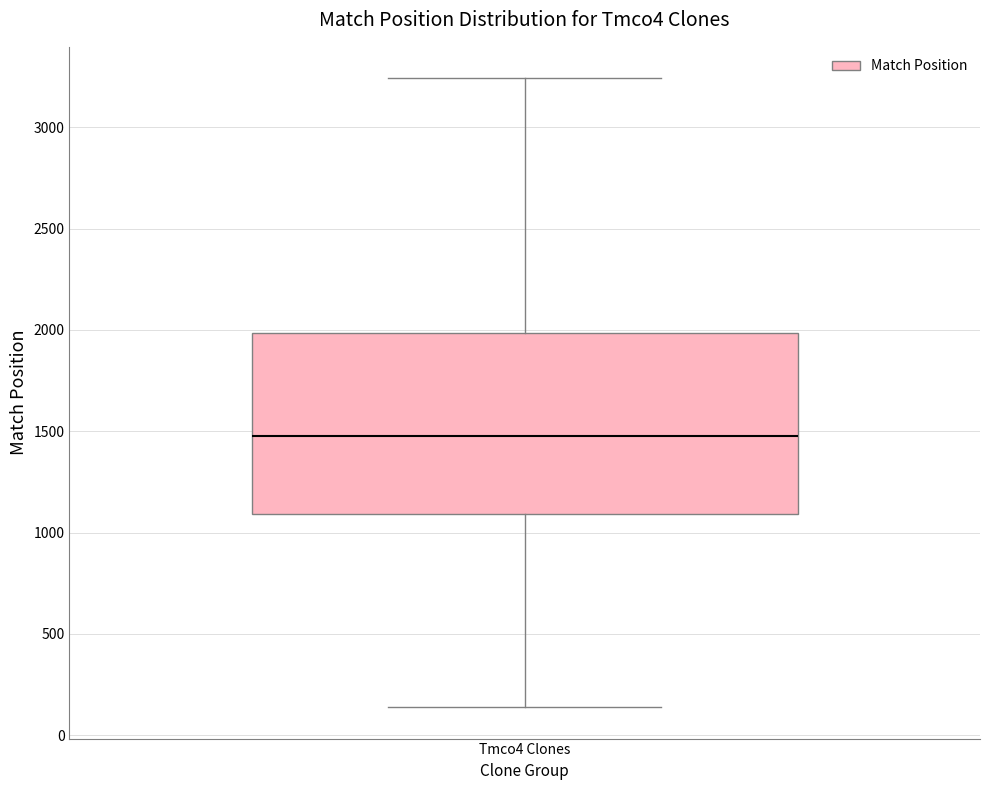

Where is the lower edge of the box for Tmco4 Clones on the y-axis? The values are not printed on the chart, so give them approximately, as read against the axis.

1100